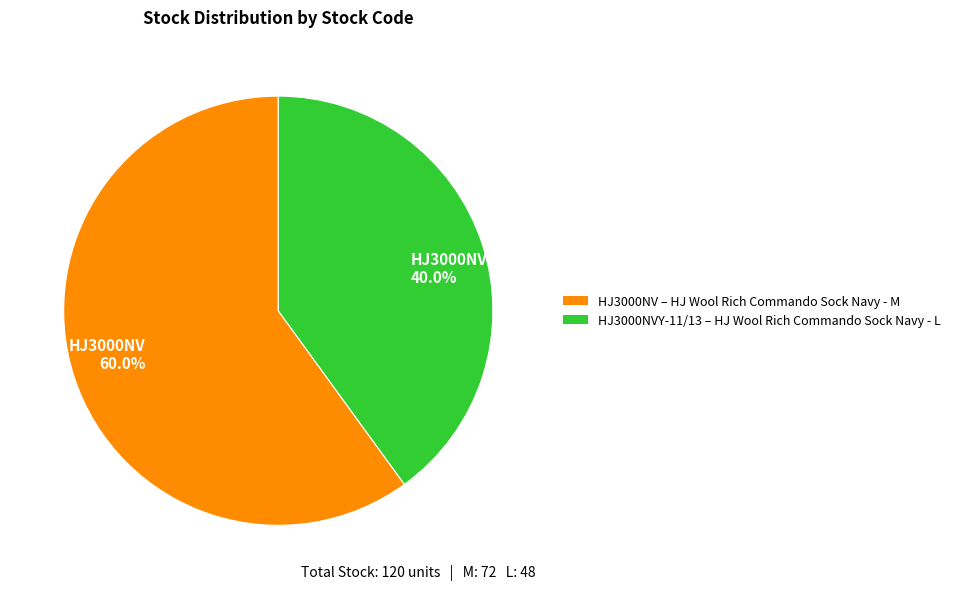

Which category has the smallest portion of the pie?

HJ3000NVY-11/13 40.0%